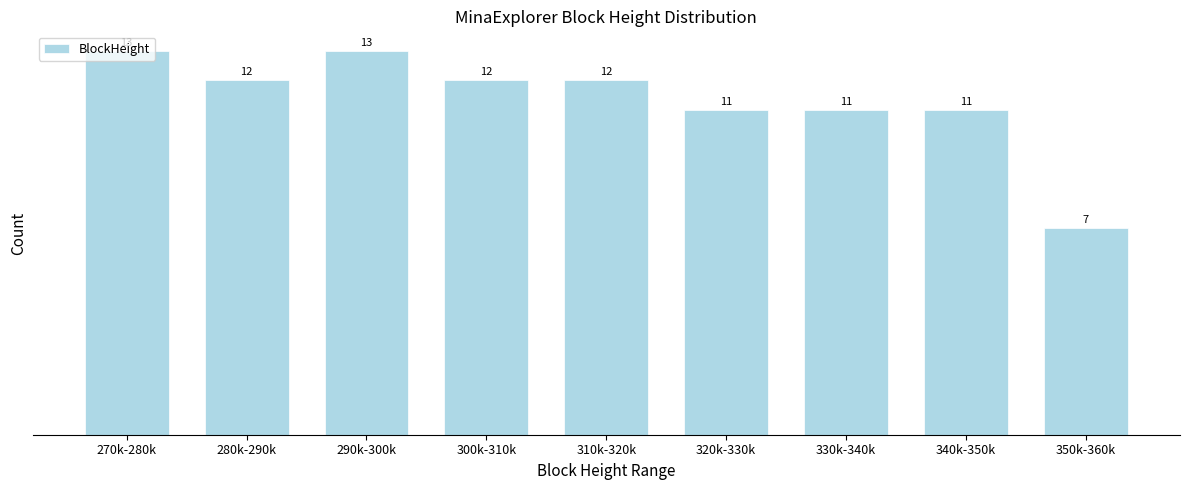

What is the sum of all values?

102